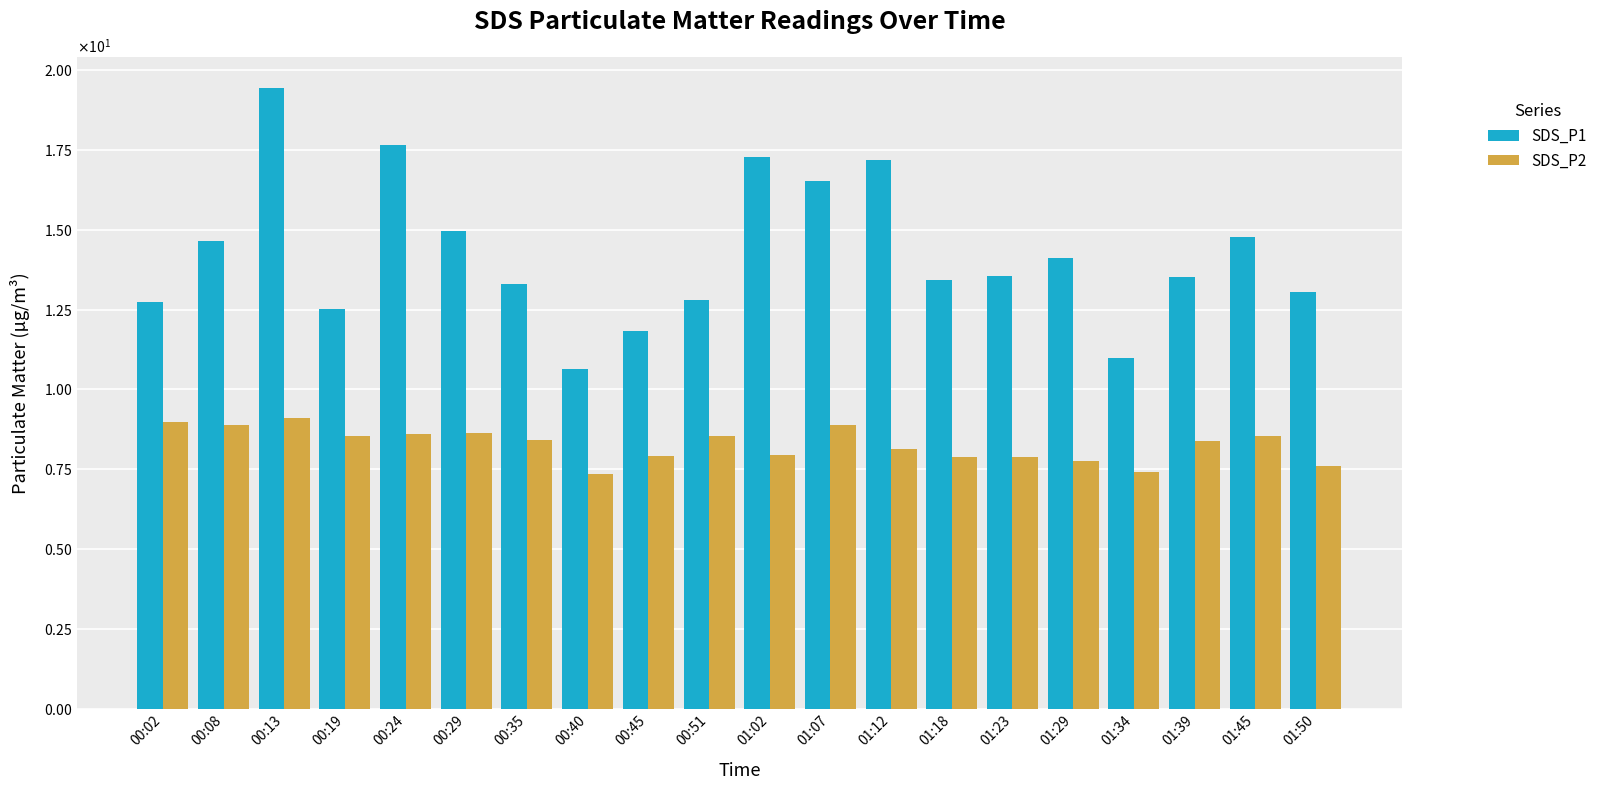

Does the chart contain stacked bars?

No